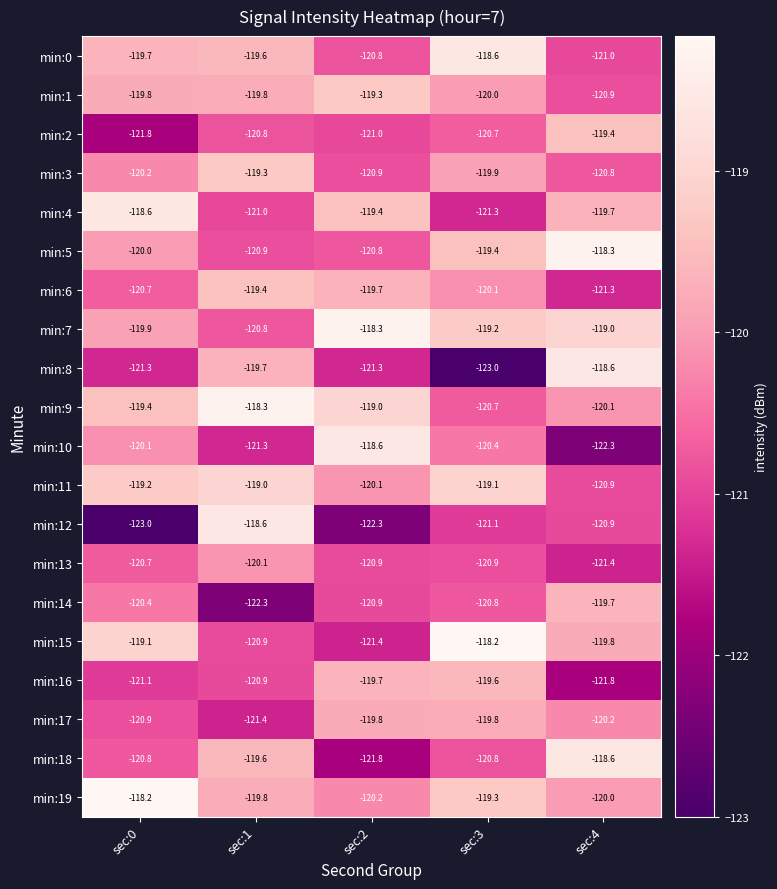

Between sec:0 and sec:2, which series saw the biggest shift?

min:15